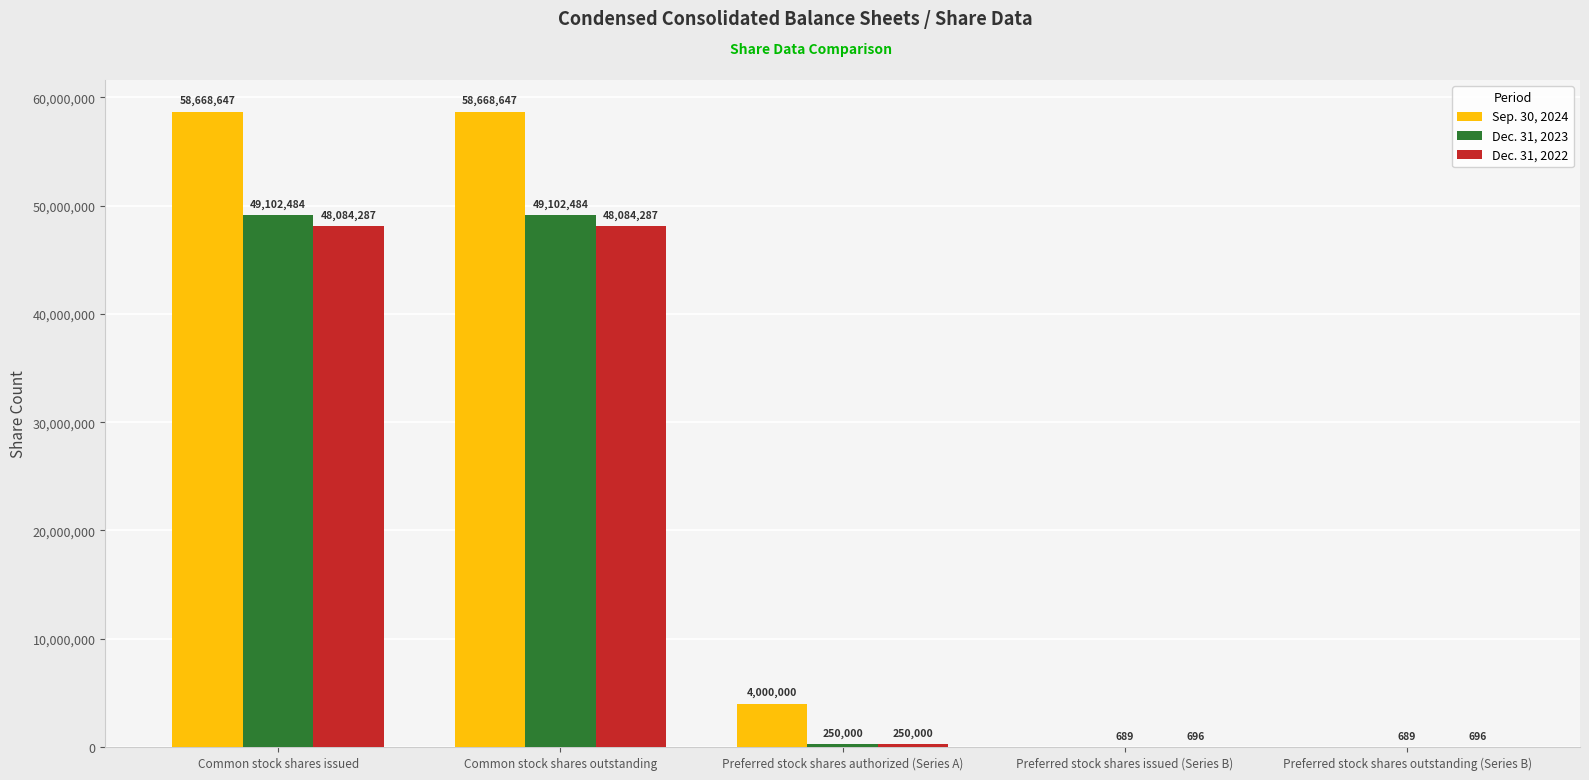

The value of Sep. 30, 2024 at Preferred stock shares authorized (Series A) is 4000000. True or false?

True